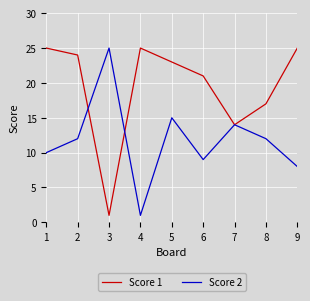

How many categories are shown in the chart?

9